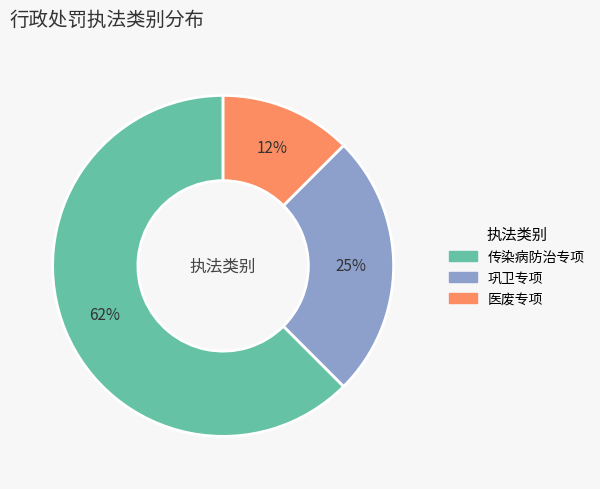

To the nearest percent, what is the average slice percentage?

33%